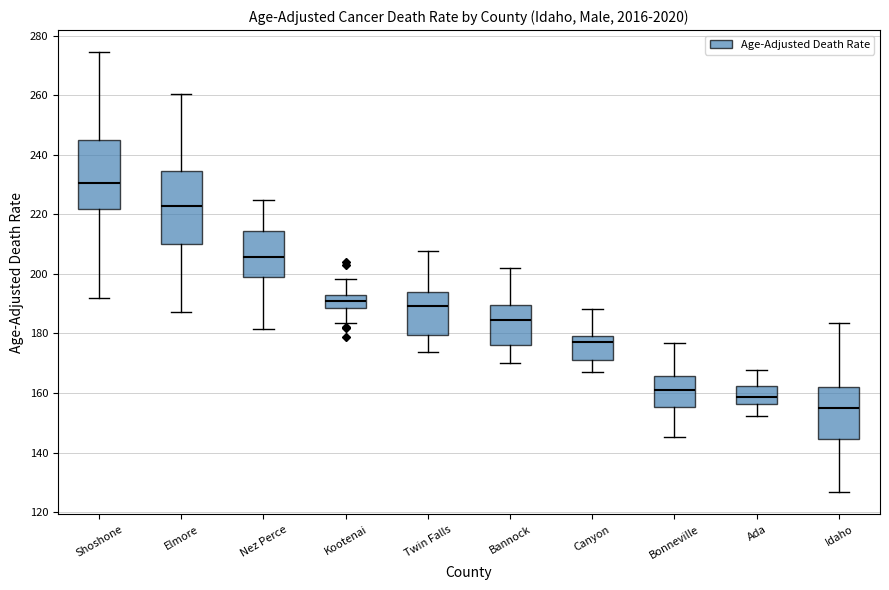

Reading left to right, transcribe this box plot: for each box, give where its median line is, the range the box spans, and where its two whiskers end, as read against the y-axis. The values are not printed on the chart, so give them approximately, as read against the axis.

Shoshone: median 230, box 222 to 244, whiskers 192 to 274
Elmore: median 222, box 210 to 234, whiskers 188 to 260
Nez Perce: median 206, box 198 to 214, whiskers 182 to 224
Kootenai: median 190, box 188 to 192, whiskers 184 to 198
Twin Falls: median 190, box 180 to 194, whiskers 174 to 208
Bannock: median 184, box 176 to 190, whiskers 170 to 202
Canyon: median 178, box 172 to 180, whiskers 168 to 188
Bonneville: median 160, box 156 to 166, whiskers 146 to 176
Ada: median 158, box 156 to 162, whiskers 152 to 168
Idaho: median 154, box 144 to 162, whiskers 126 to 184